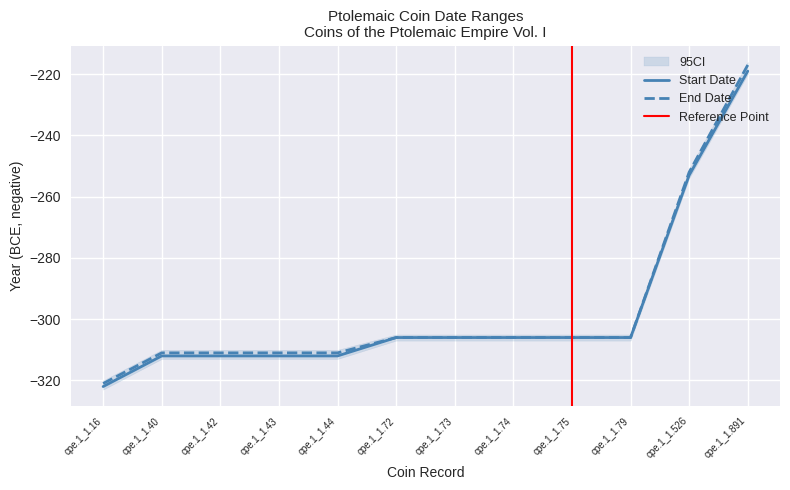

What is the value of the End Date point at the 10th from the left?

-306